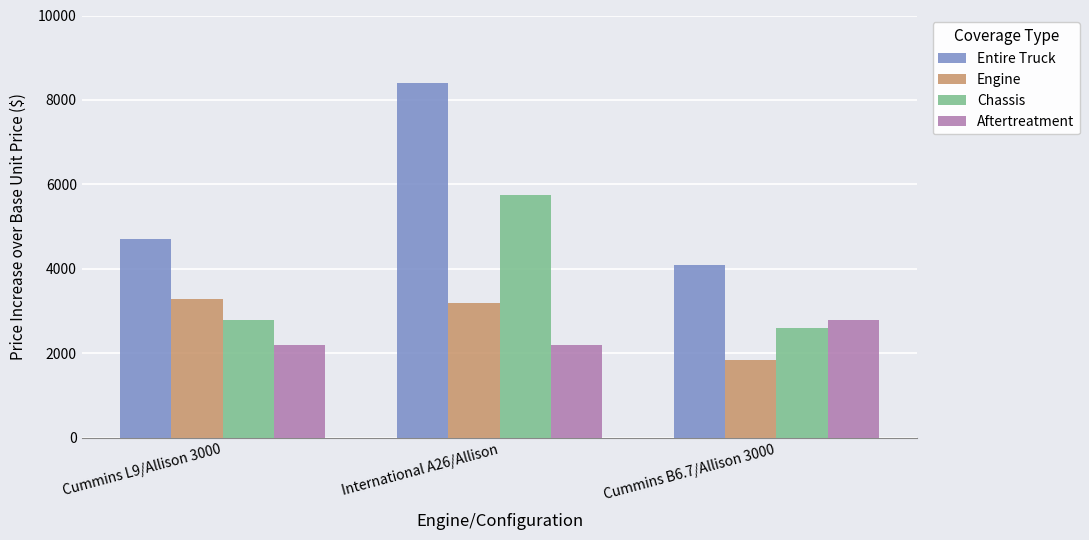

What is the maximum value shown in the chart?

8400